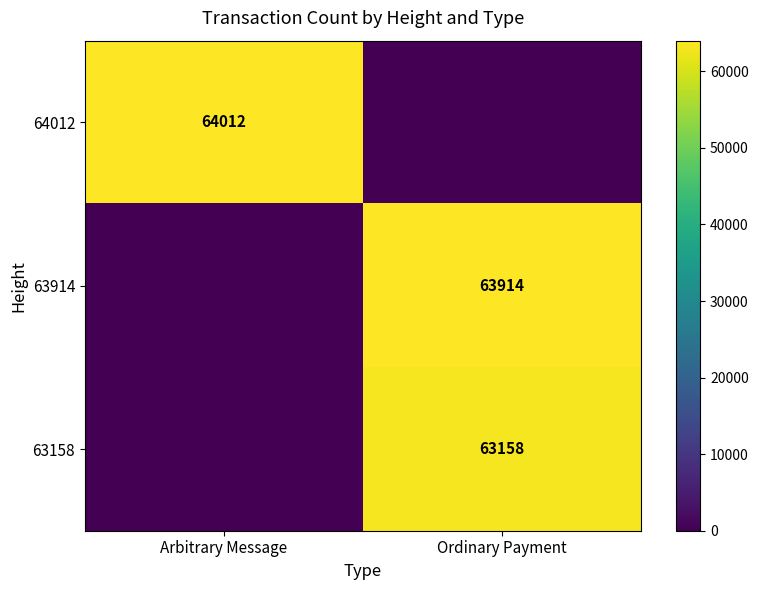

The value of 63914 at Ordinary Payment is 63914. True or false?

True